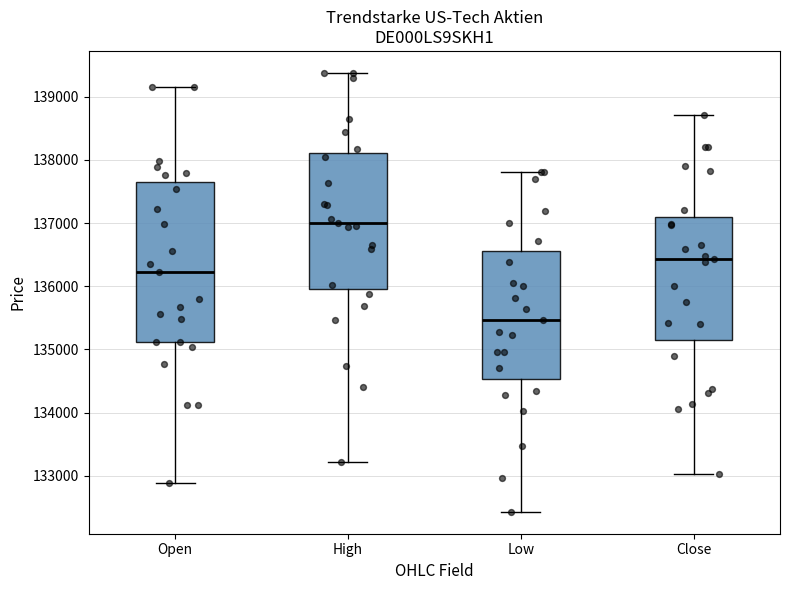

Reading left to right, read every box against the y-axis: the position of its median line, the range the box covers, and the ends of its whiskers. The values are not printed on the chart, so give them approximately, as read against the axis.

Open: median 136200, box 135100 to 137700, whiskers 132900 to 139200
High: median 137000, box 136000 to 138100, whiskers 133200 to 139400
Low: median 135500, box 134500 to 136600, whiskers 132400 to 137800
Close: median 136400, box 135100 to 137100, whiskers 133000 to 138700